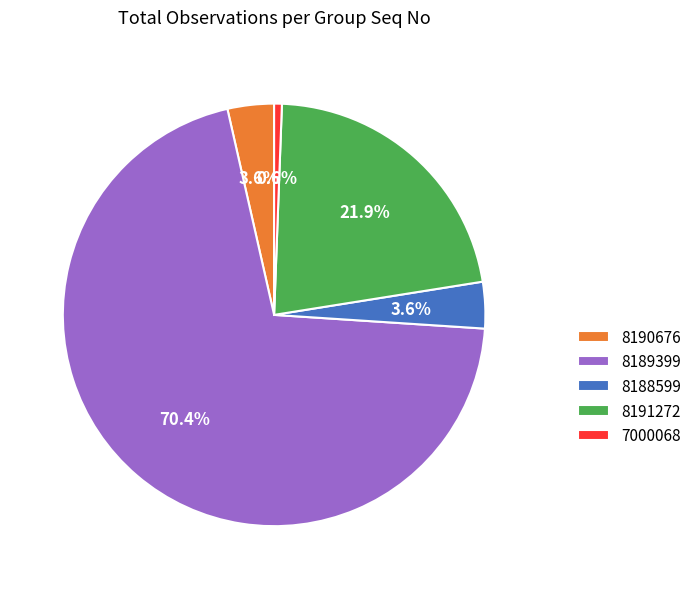

What portion of the pie excludes 8191272?

78.1%